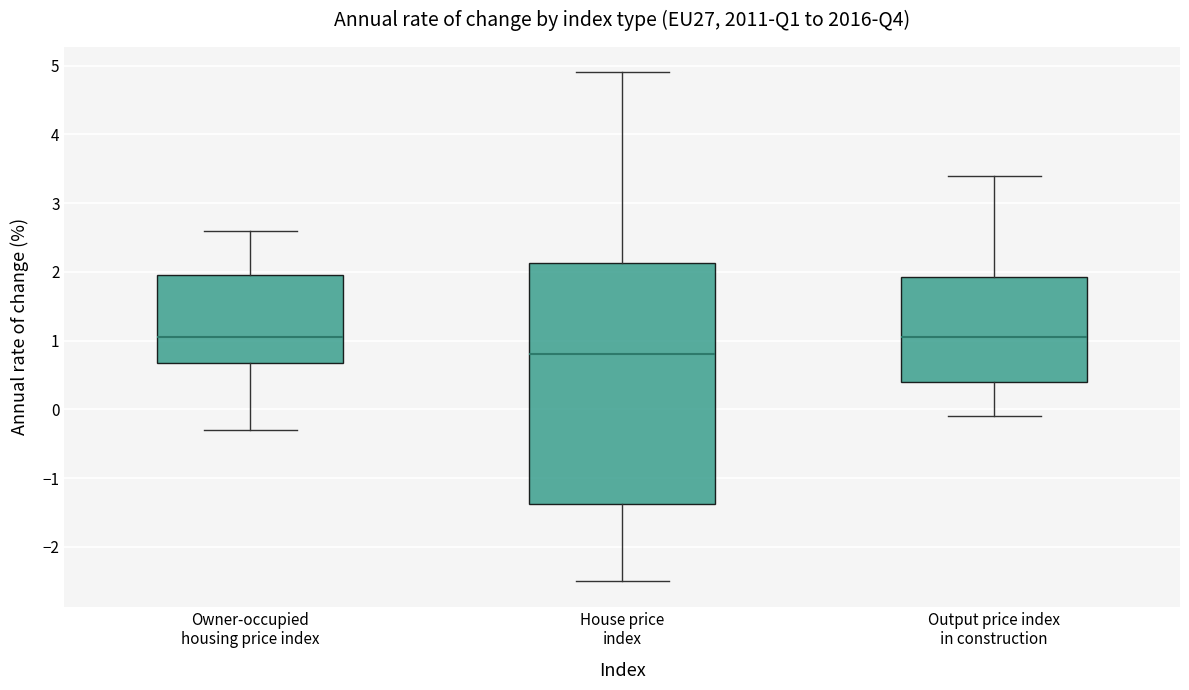

Comparing the boxes themselves (not the whiskers), which one is the tallest?

House price index